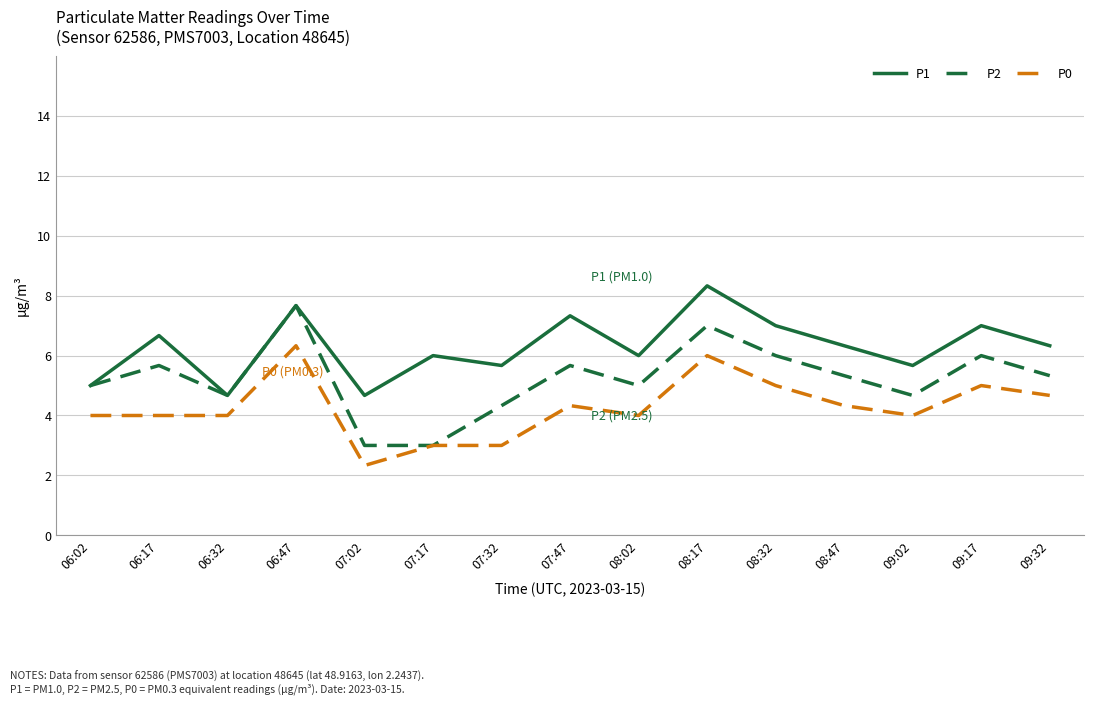

What is the minimum value shown in the chart?

2.3